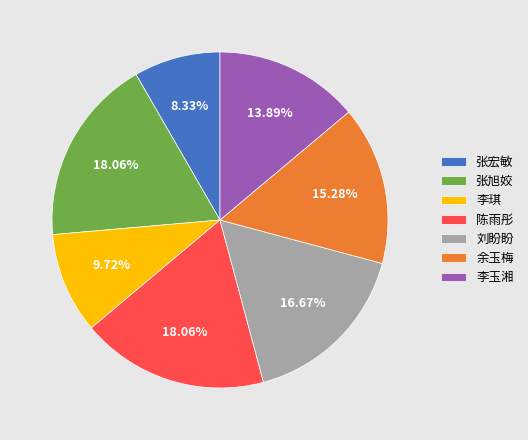

Count the number of slices in the pie.

7